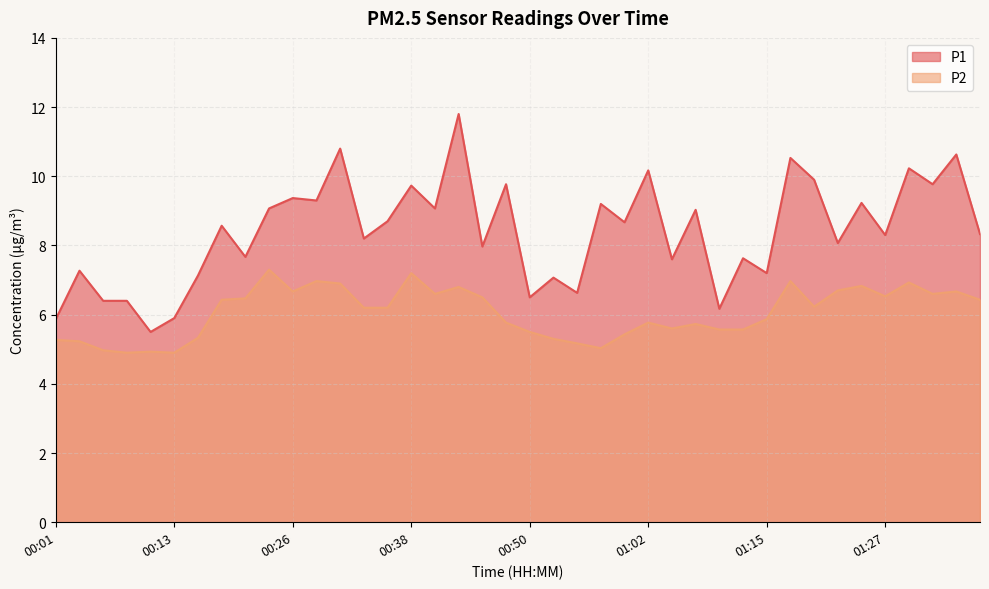

True or false: P2 has a value of 2.5 at 01:32.

False